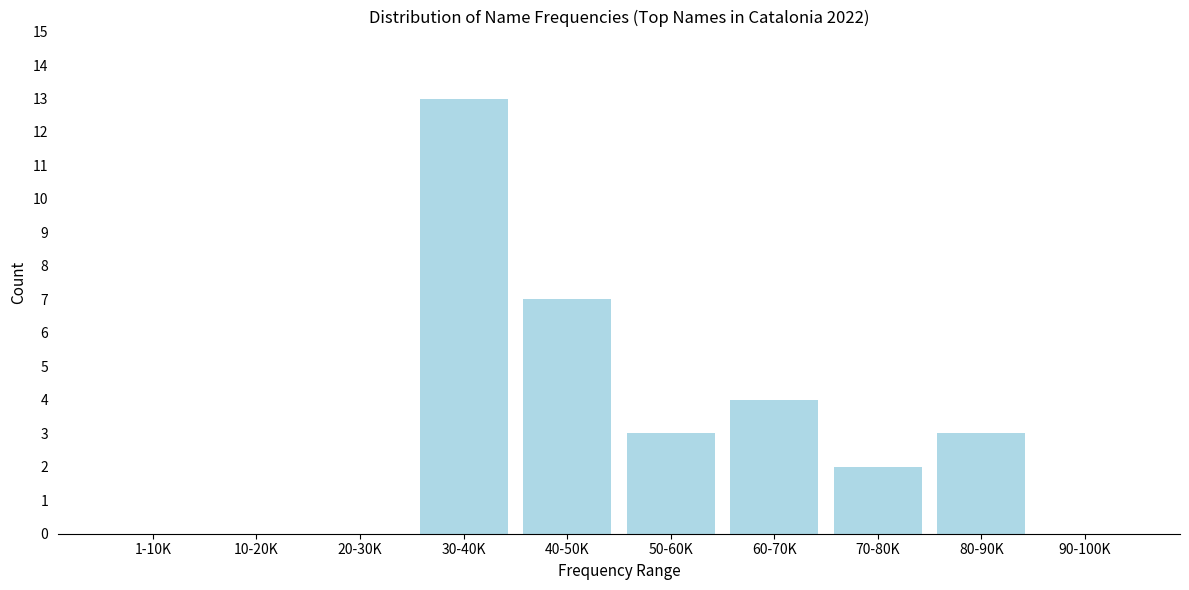

Reading right to left, extract all data points from this chart.

90-100K=0	80-90K=3	70-80K=2	60-70K=4	50-60K=3	40-50K=7	30-40K=13	20-30K=0	10-20K=0	1-10K=0